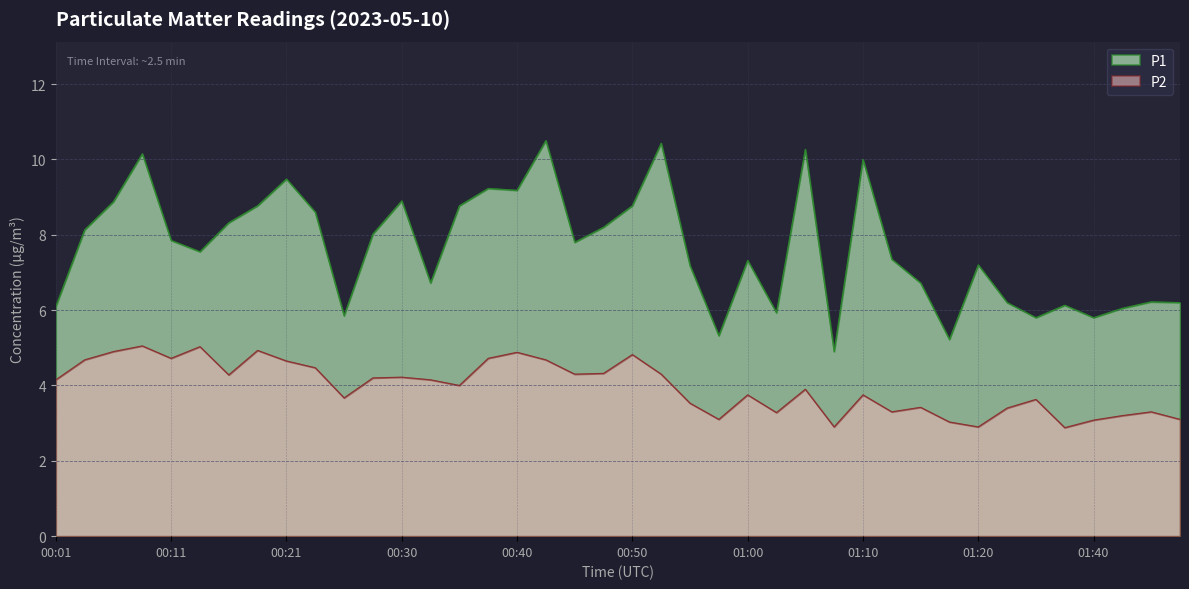

How many lines are shown in the chart?

2